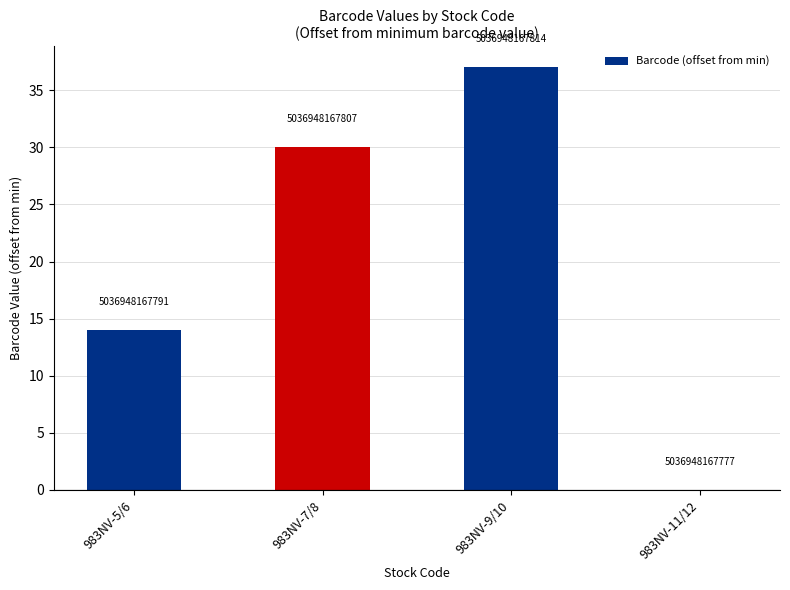

What is the change in value from 983NV-5/6 to 983NV-11/12?

-14